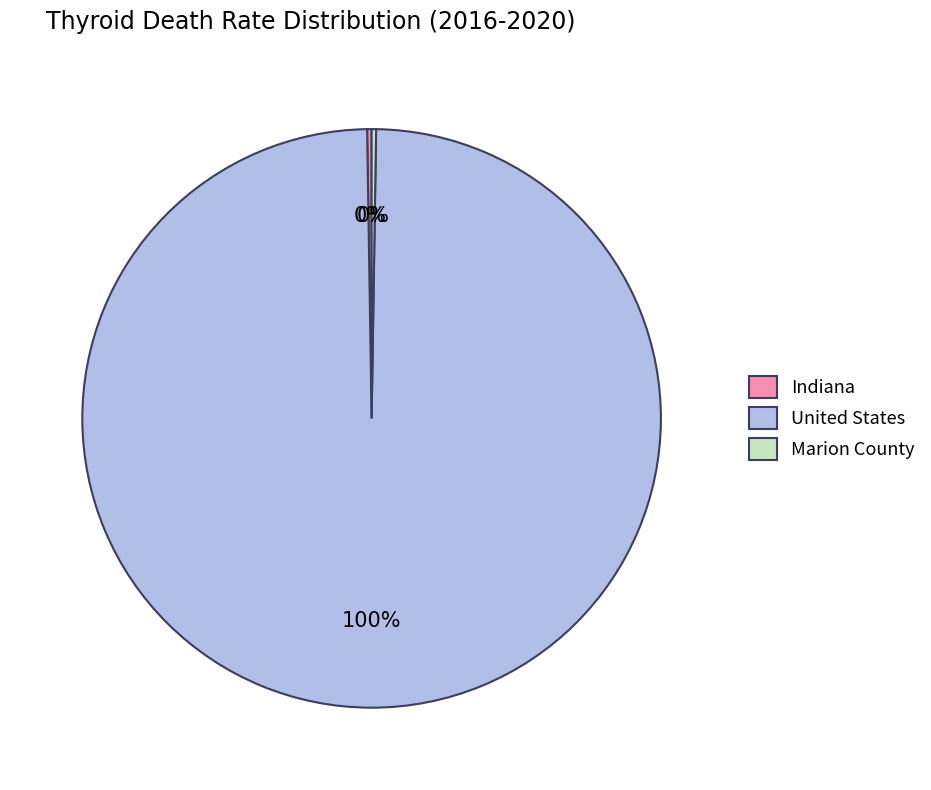

True or false: United States accounts for 85% of the total.

False